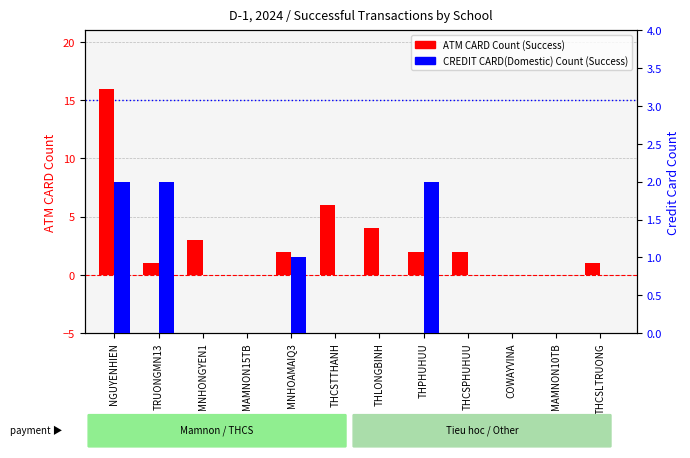

True or false: CREDIT CARD(Domestic) Count has a value of 1 at MAMNON15TB.

False